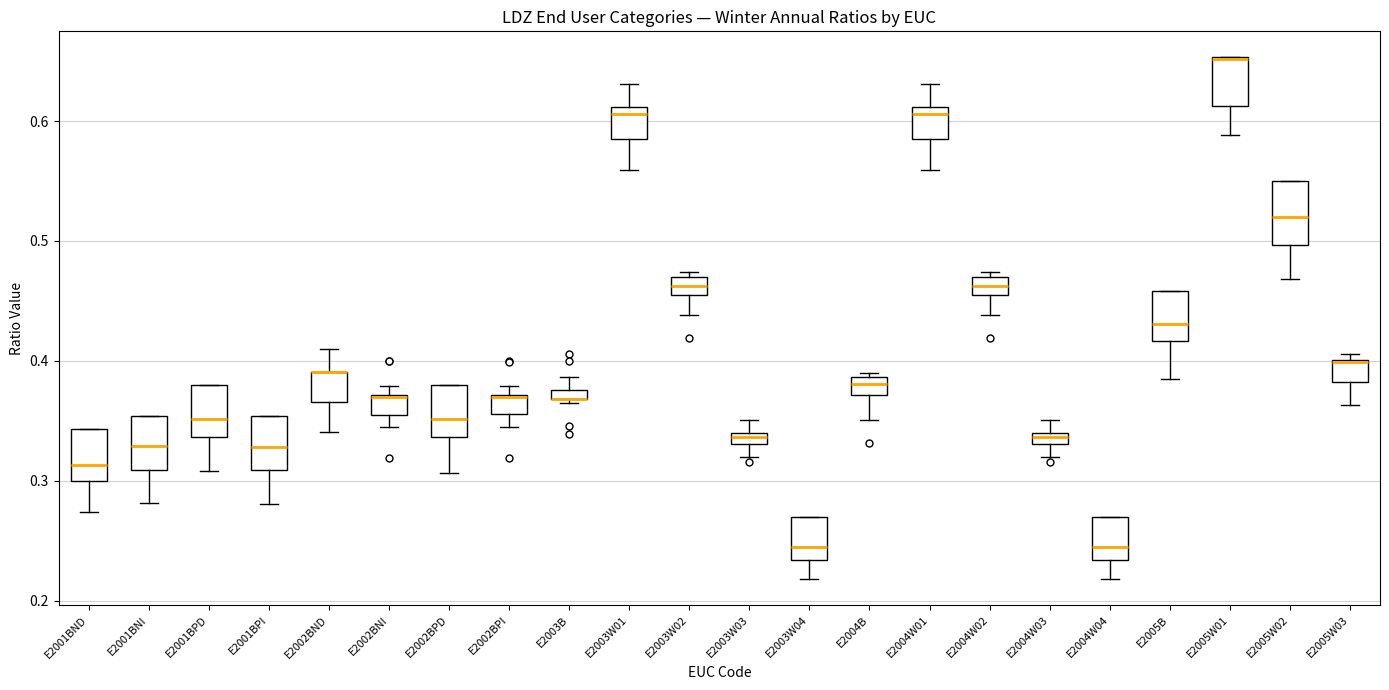

Where is the lower edge of the box for E2004W02 on the y-axis? The values are not printed on the chart, so give them approximately, as read against the axis.

0.46